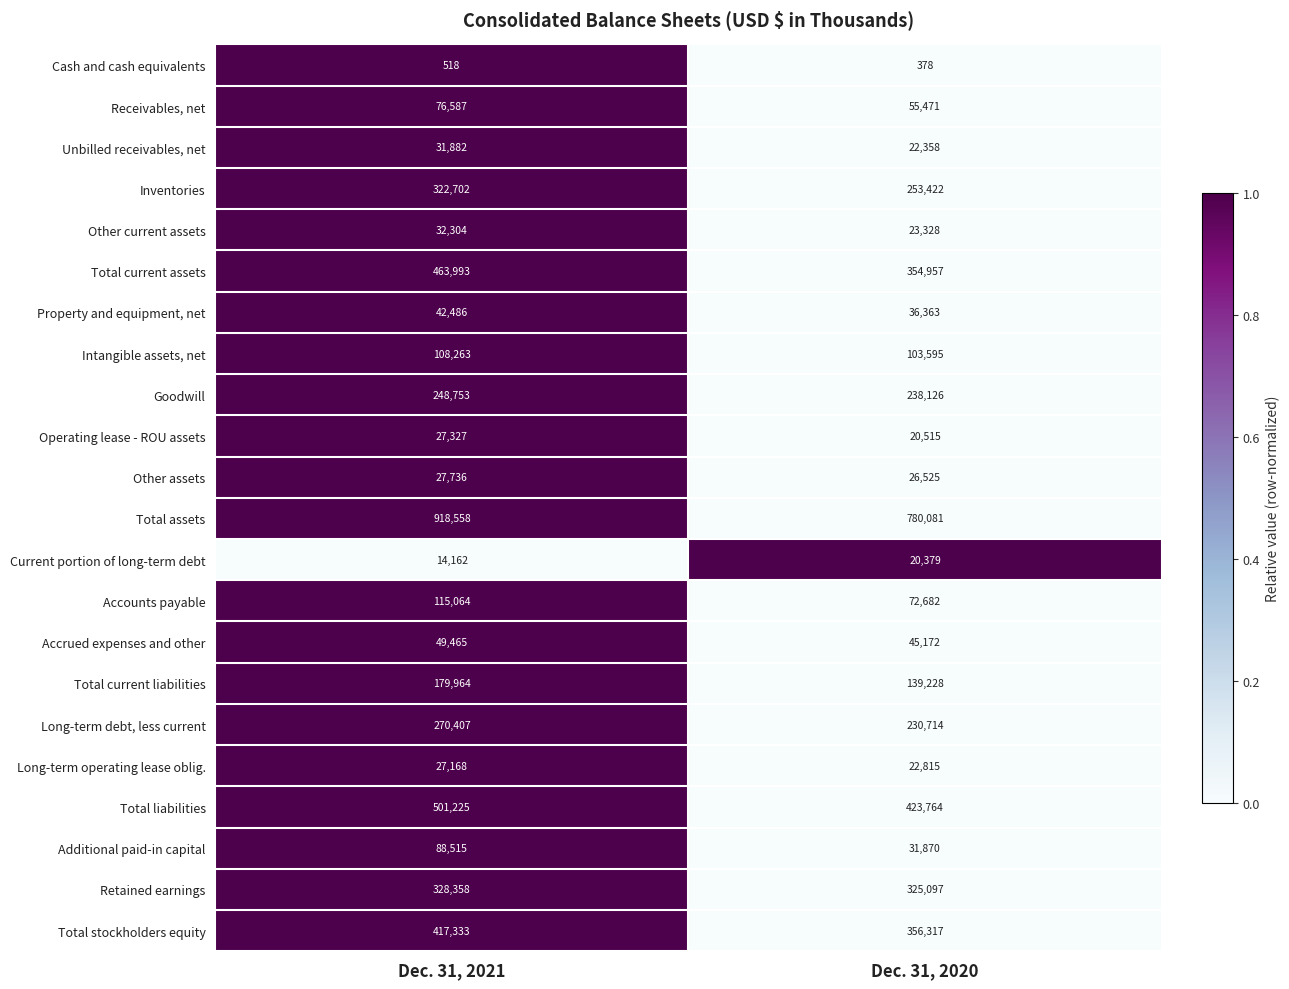

What is the total value across all series at Dec. 31, 2021?

4292770